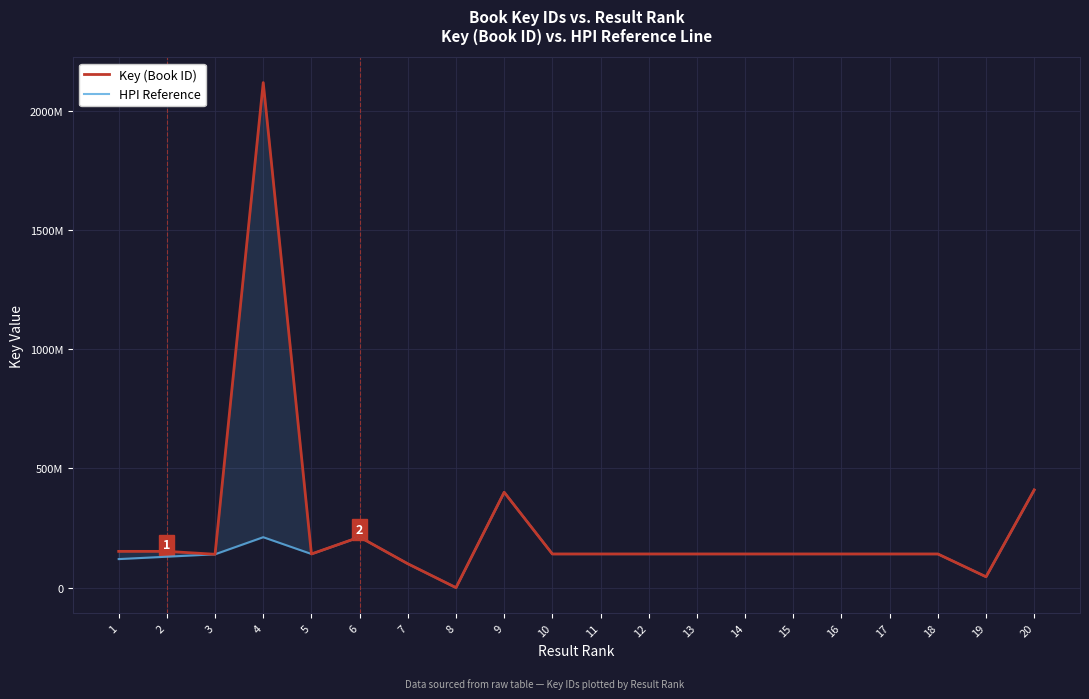

Is the value of Key (Book ID) at 6 greater than the value of HPI Reference at 10?

Yes